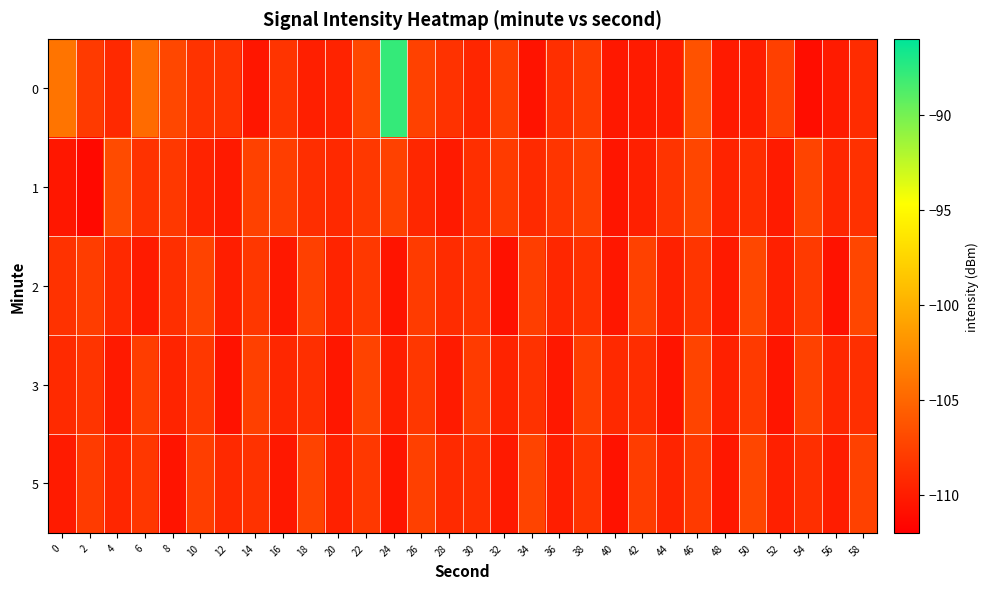

What is the total value across all series at 48?

-550.2